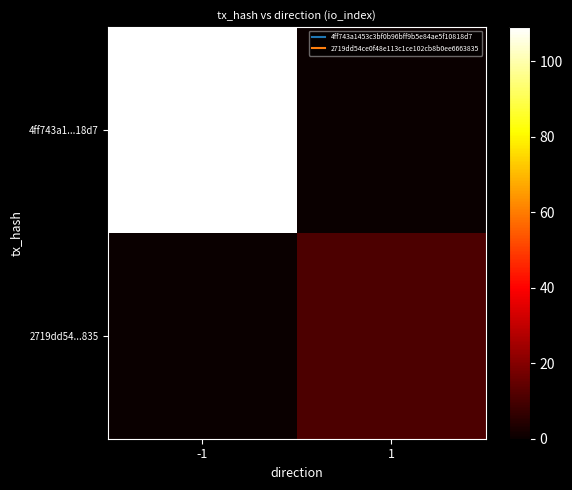

At which category is the sum across all series the highest?

-1